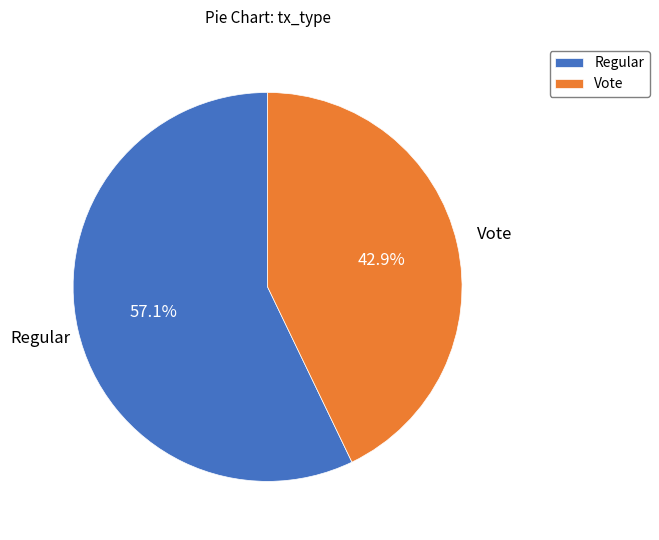

Is there any slice that represents more than half of the pie?

Yes